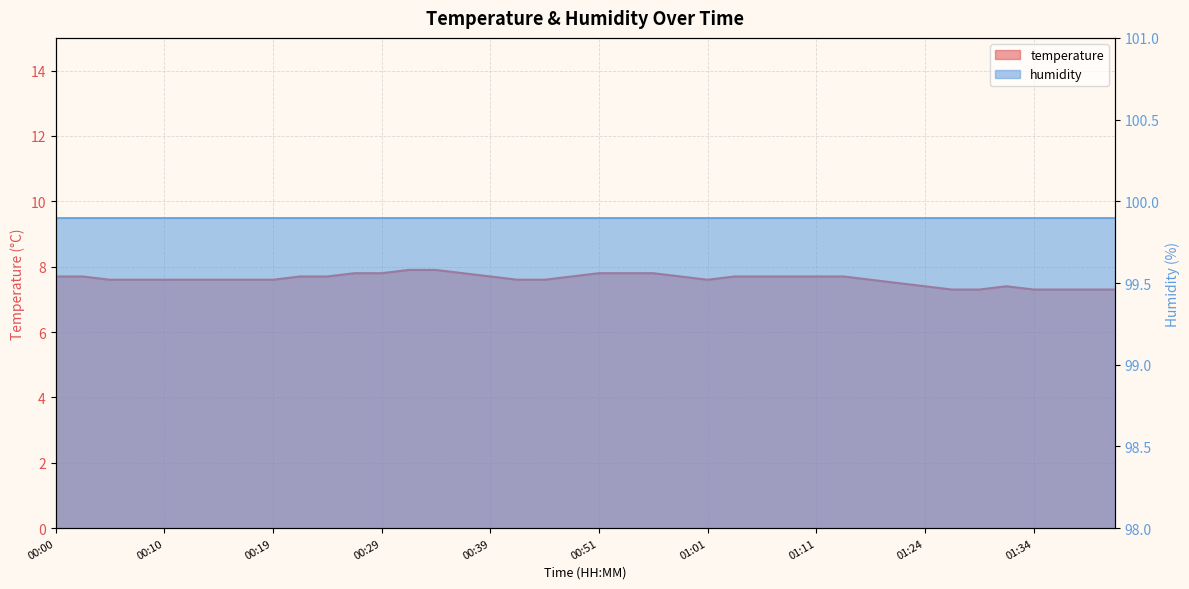

What position from the right is 01:04?

15